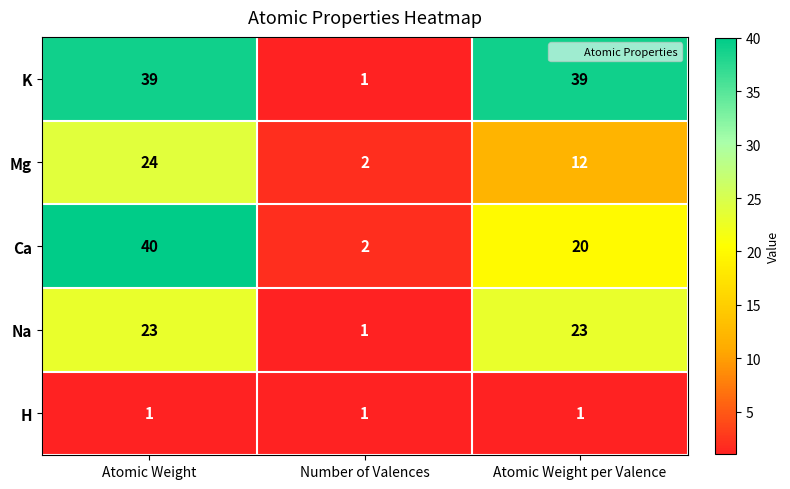

What is the difference between the maximum and minimum values in the K series?

38